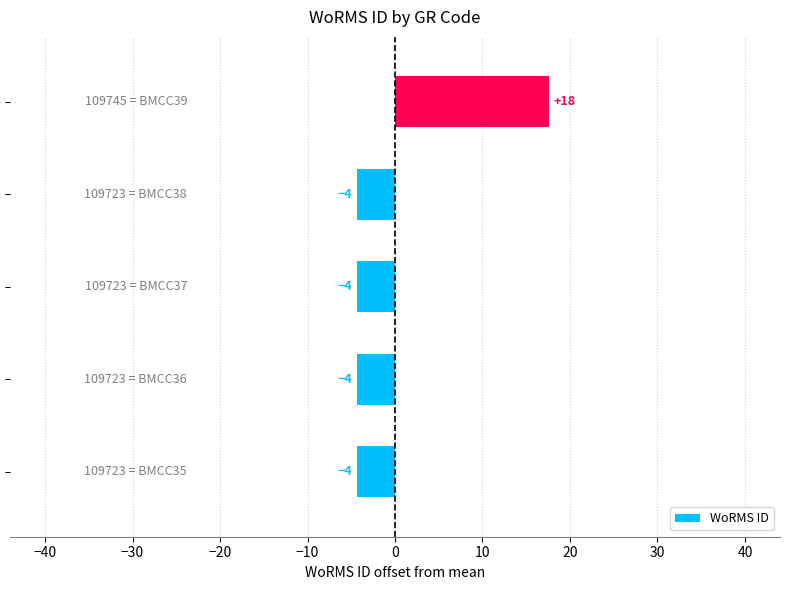

How many bars are there in total?

5